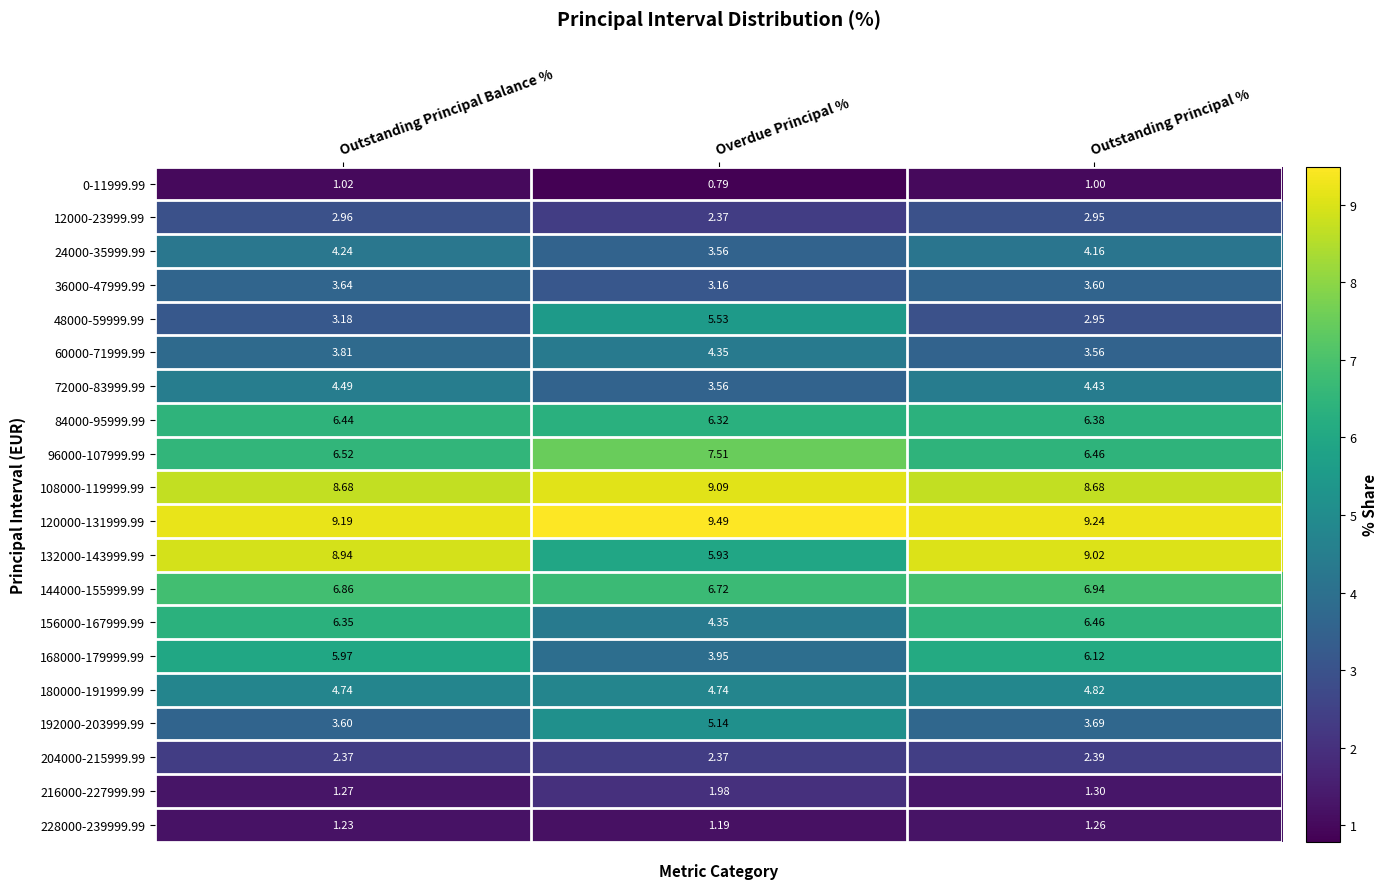

Rank the series by their maximum value, from lowest to highest.

0-11999.99, 228000-239999.99, 216000-227999.99, 204000-215999.99, 12000-23999.99, 36000-47999.99, 24000-35999.99, 60000-71999.99, 72000-83999.99, 180000-191999.99, 192000-203999.99, 48000-59999.99, 168000-179999.99, 84000-95999.99, 156000-167999.99, 144000-155999.99, 96000-107999.99, 132000-143999.99, 108000-119999.99, 120000-131999.99